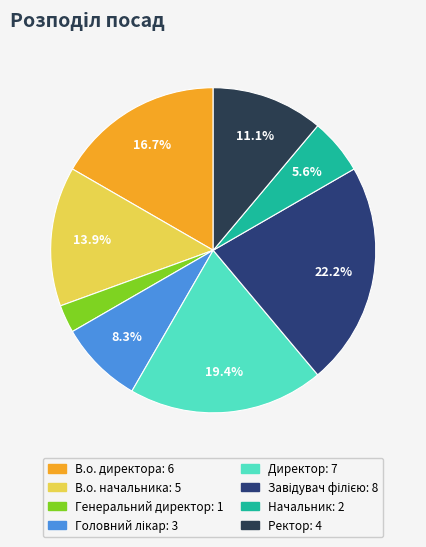

Which category has the smallest portion of the pie?

Генеральний директор